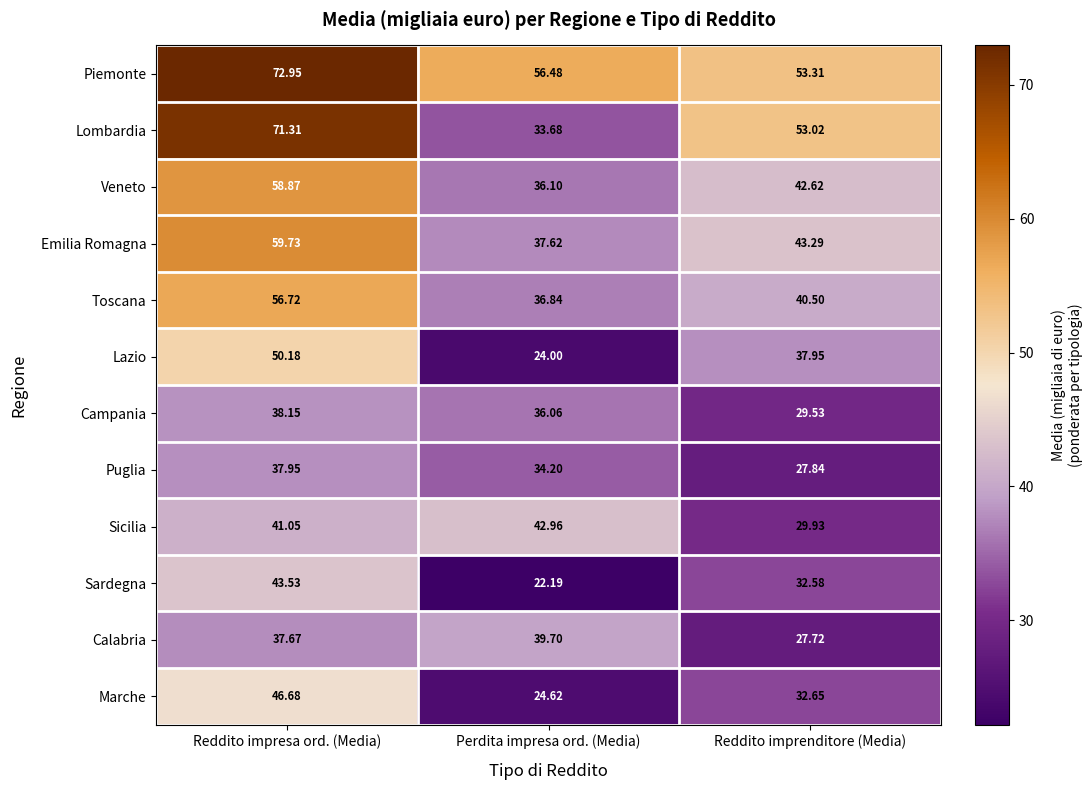

Rank the series at Reddito impresa ord. (Media) from highest to lowest value.

Piemonte, Lombardia, Emilia Romagna, Veneto, Toscana, Lazio, Marche, Sardegna, Sicilia, Campania, Puglia, Calabria